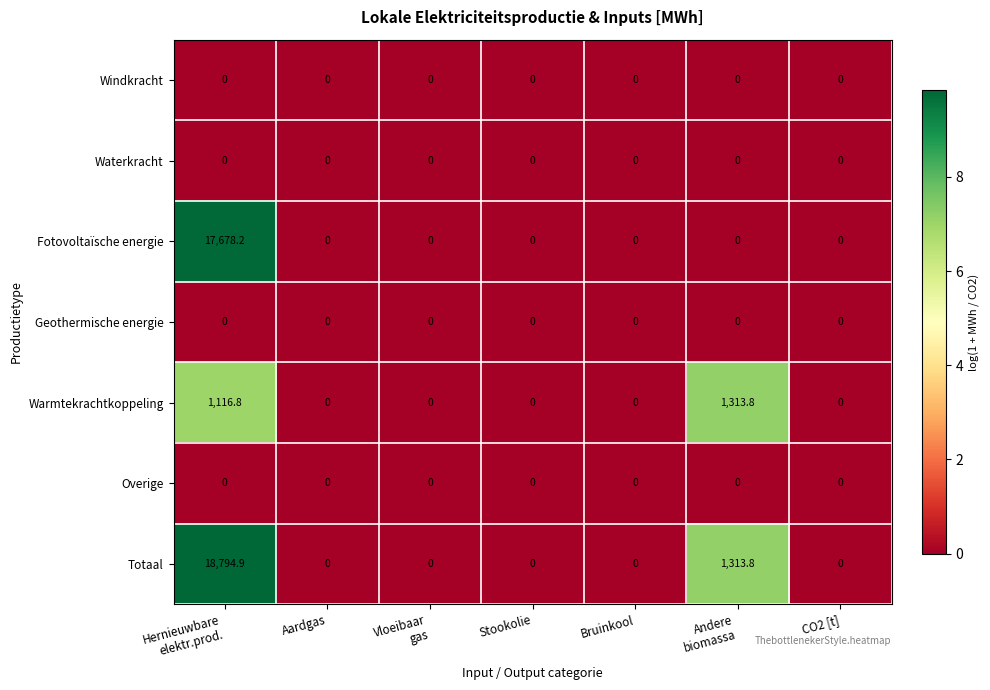

Which series has the largest total across all categories?

Totaal